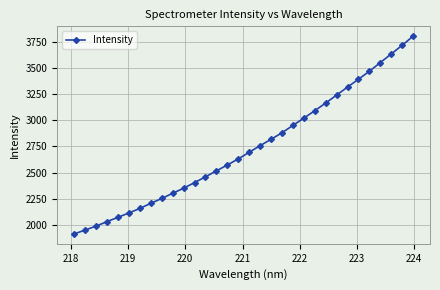

Reading right to left, list all the values displayed in this chart.

3807.3	3720.1	3637.2	3554.6	3471.2	3394.9	3319.6	3243.1	3166.4	3093.2	3021.9	2952.1	2881.7	2818.6	2758.3	2694.2	2630.9	2573.0	2515.8	2459.1	2403.5	2349.9	2301.3	2251.2	2205.3	2155.9	2112.6	2070.9	2029.7	1986.3	1949.0	1911.5